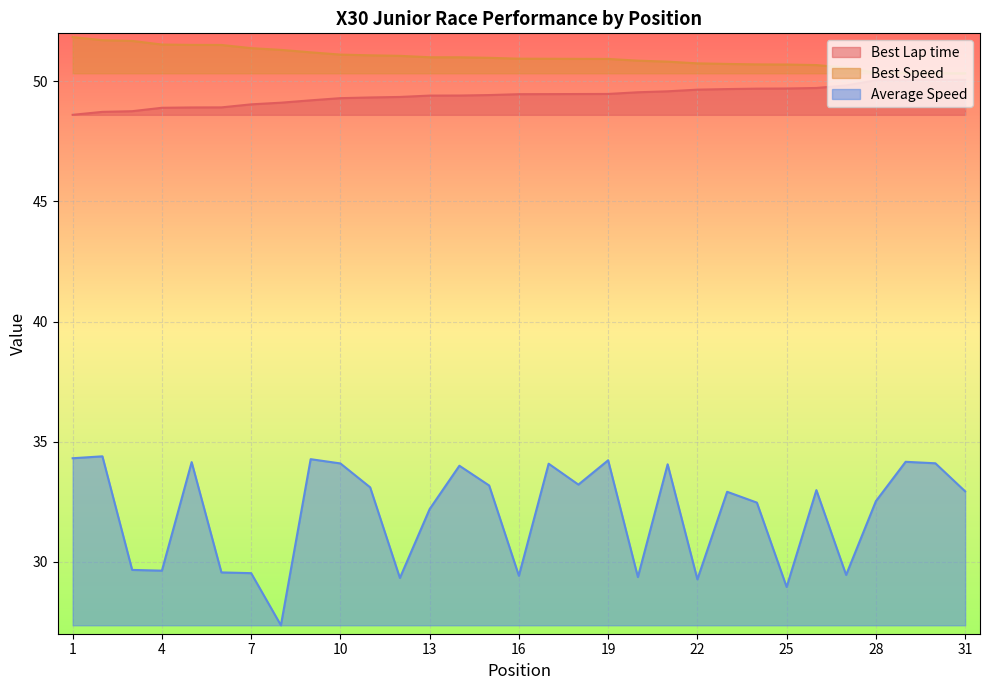

Which series changed the most between 14 and 26?

Average Speed